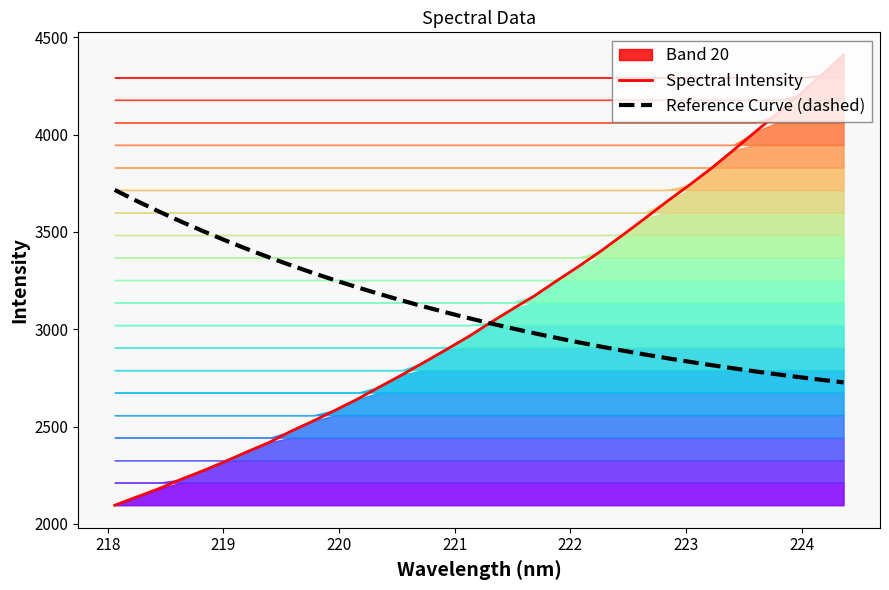

What is the lowest value of the Reference Curve (dashed) series?

2726.9